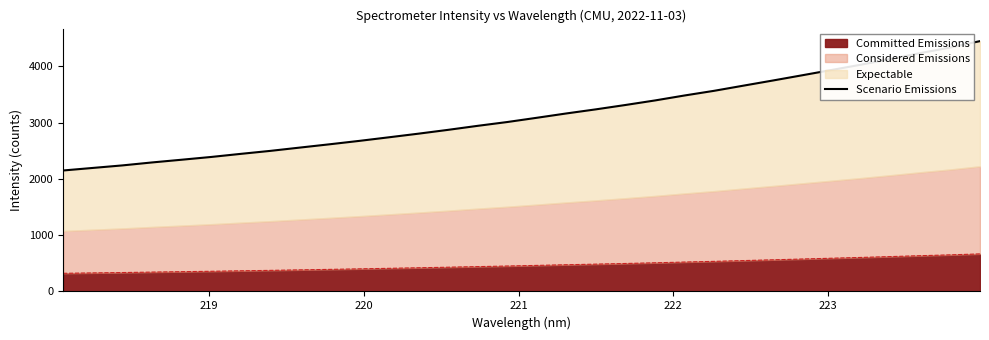

What is the maximum value for Committed Emissions?

667.7